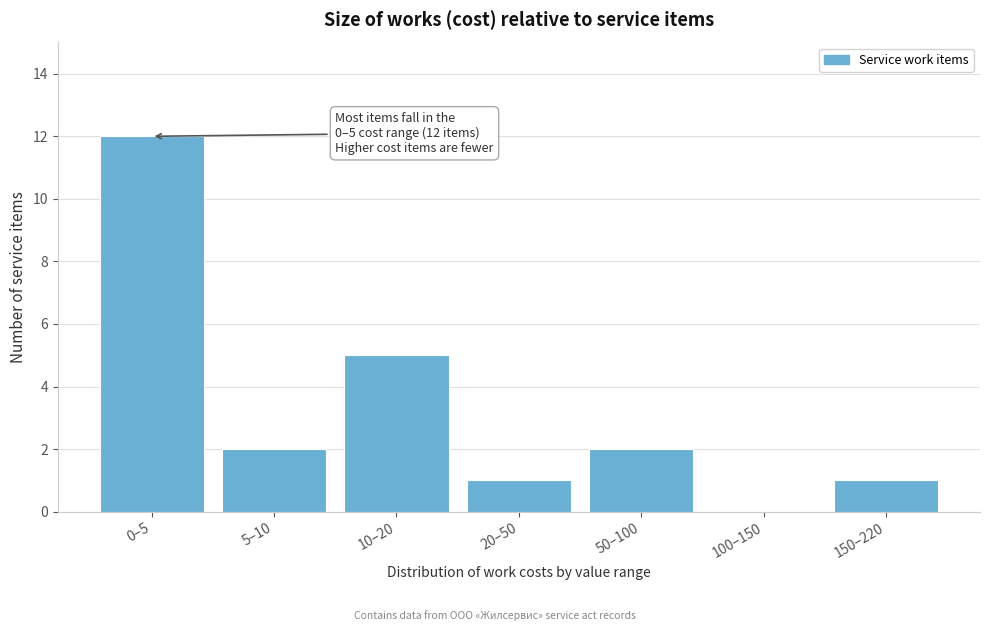

Reading left to right, transcribe all the data shown in this chart.

0–5=12	5–10=2	10–20=5	20–50=1	50–100=2	100–150=0	150–220=1